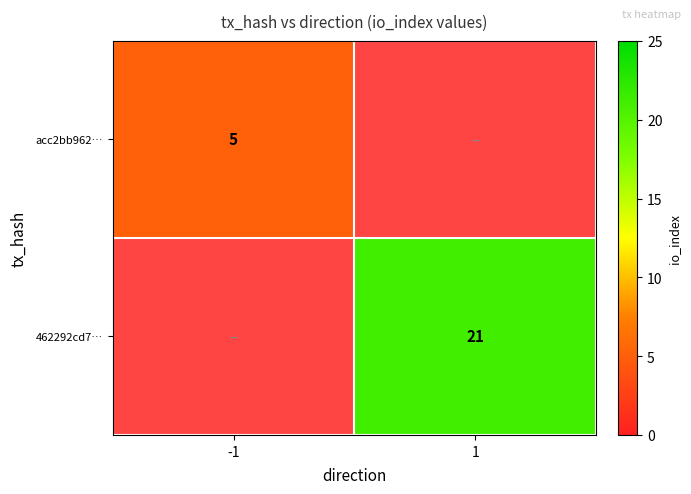

True or false: acc2bb962… has a value of 1.8 at -1.

False